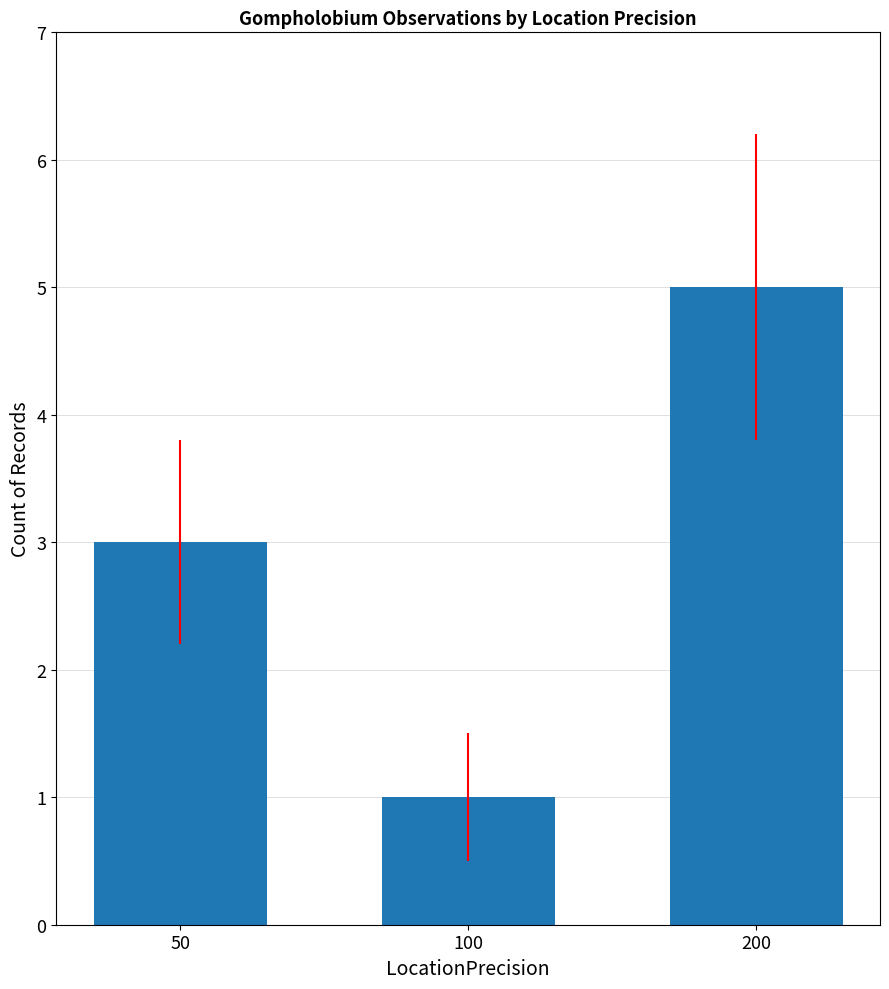

What is the difference between the values at 100 and 200?

4